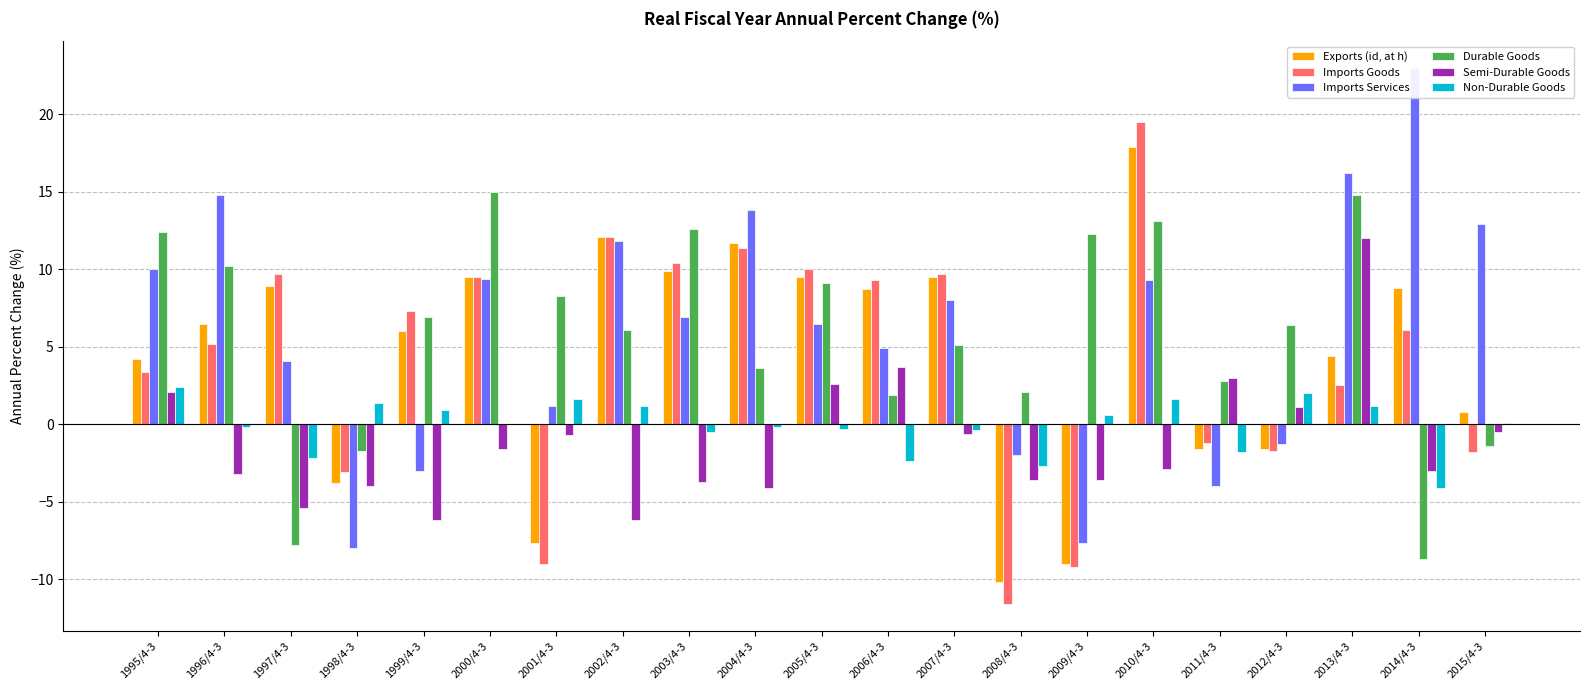

Which has a higher value, 2006/4-3 or 2015/4-3?

2006/4-3